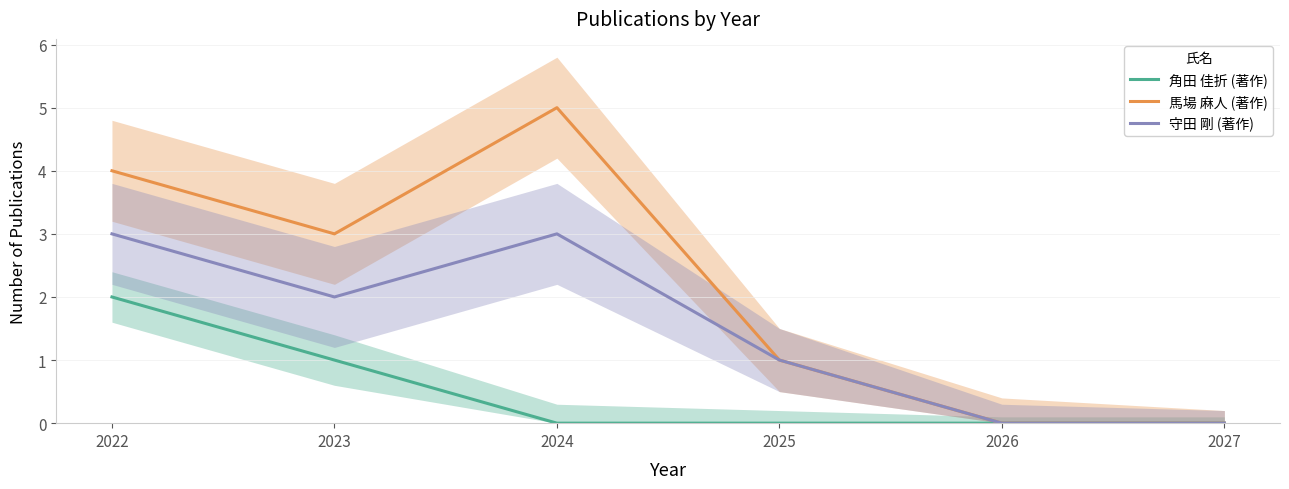

Which series has the largest range (max minus min)?

馬場 麻人 (著作)